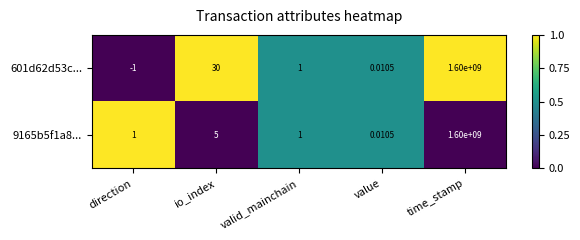

Where does the 601d62d53c... series first go above 1?

io_index